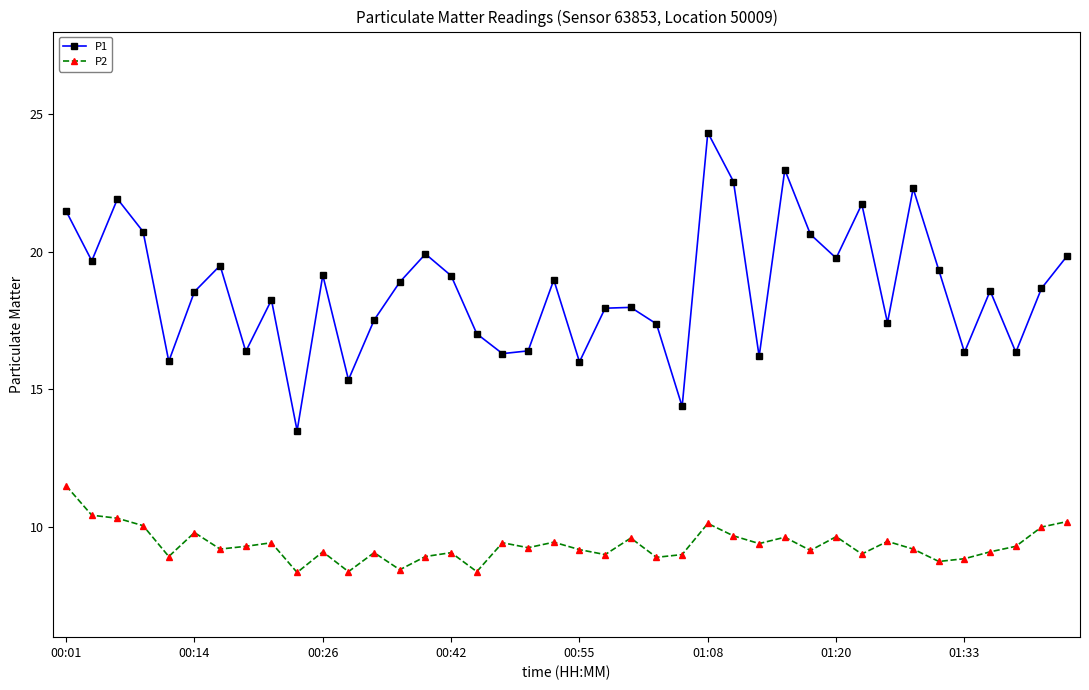

True or false: P1 and P2 cross at least once.

False